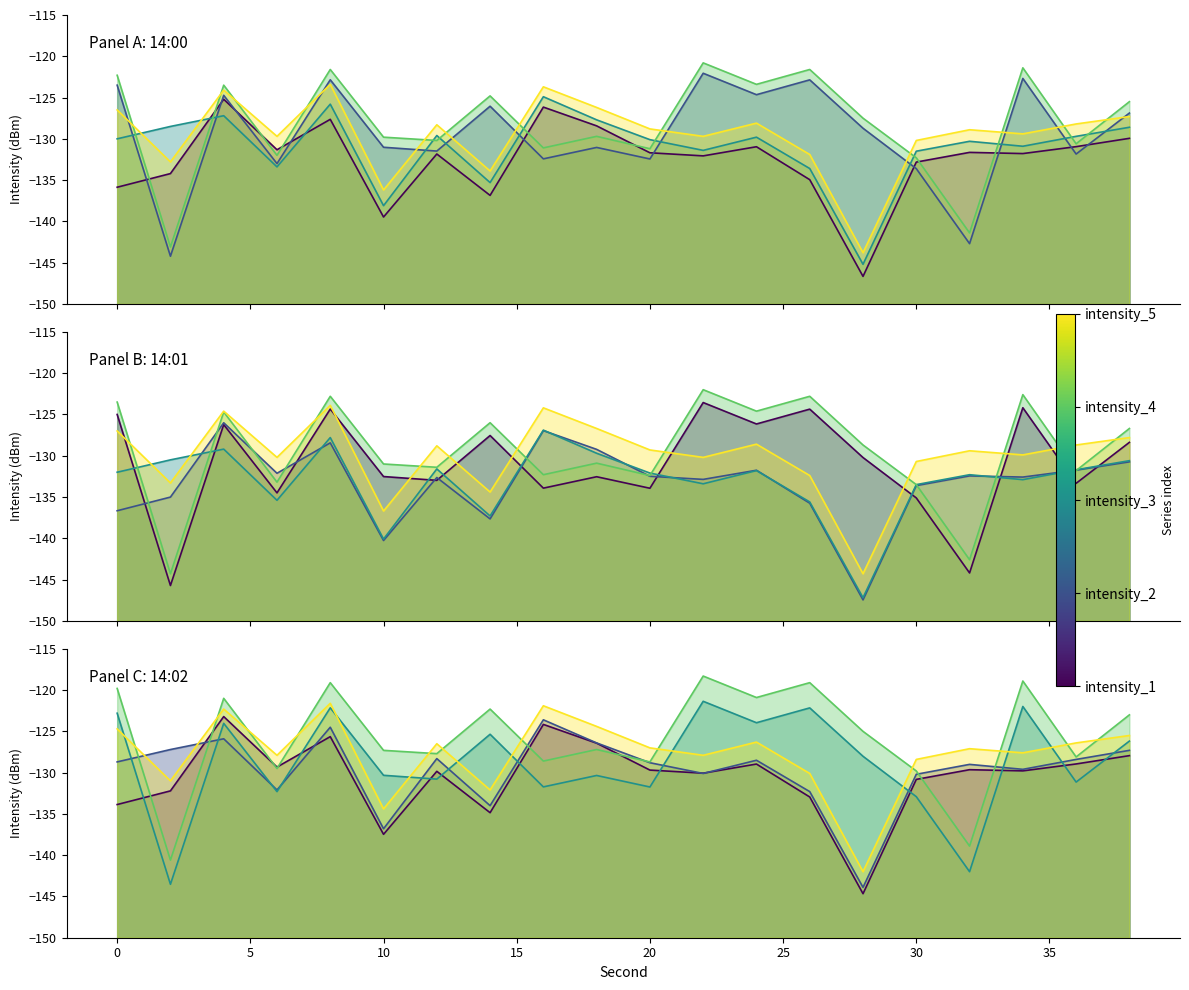

True or false: intensity_5 and intensity_1 intersect in this chart.

False